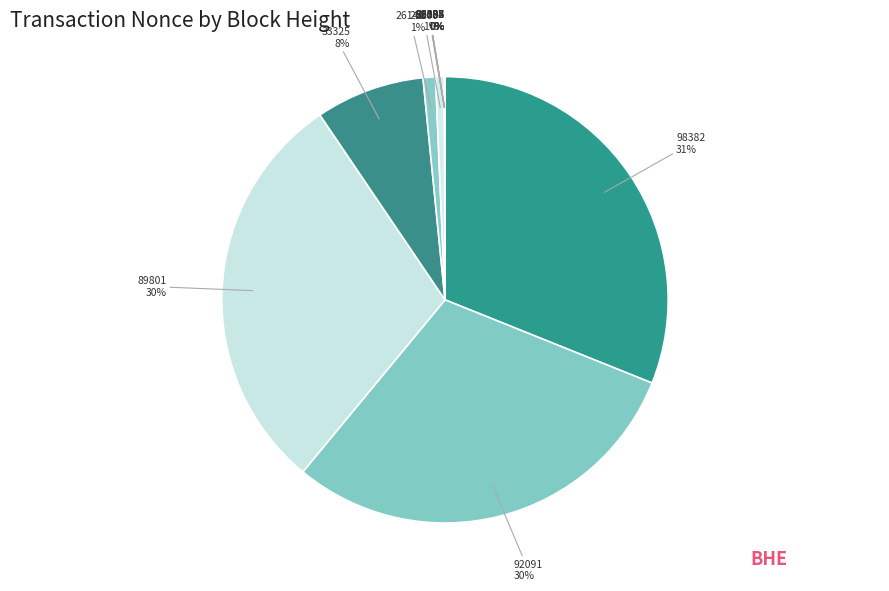

Is there a majority slice in this chart?

No